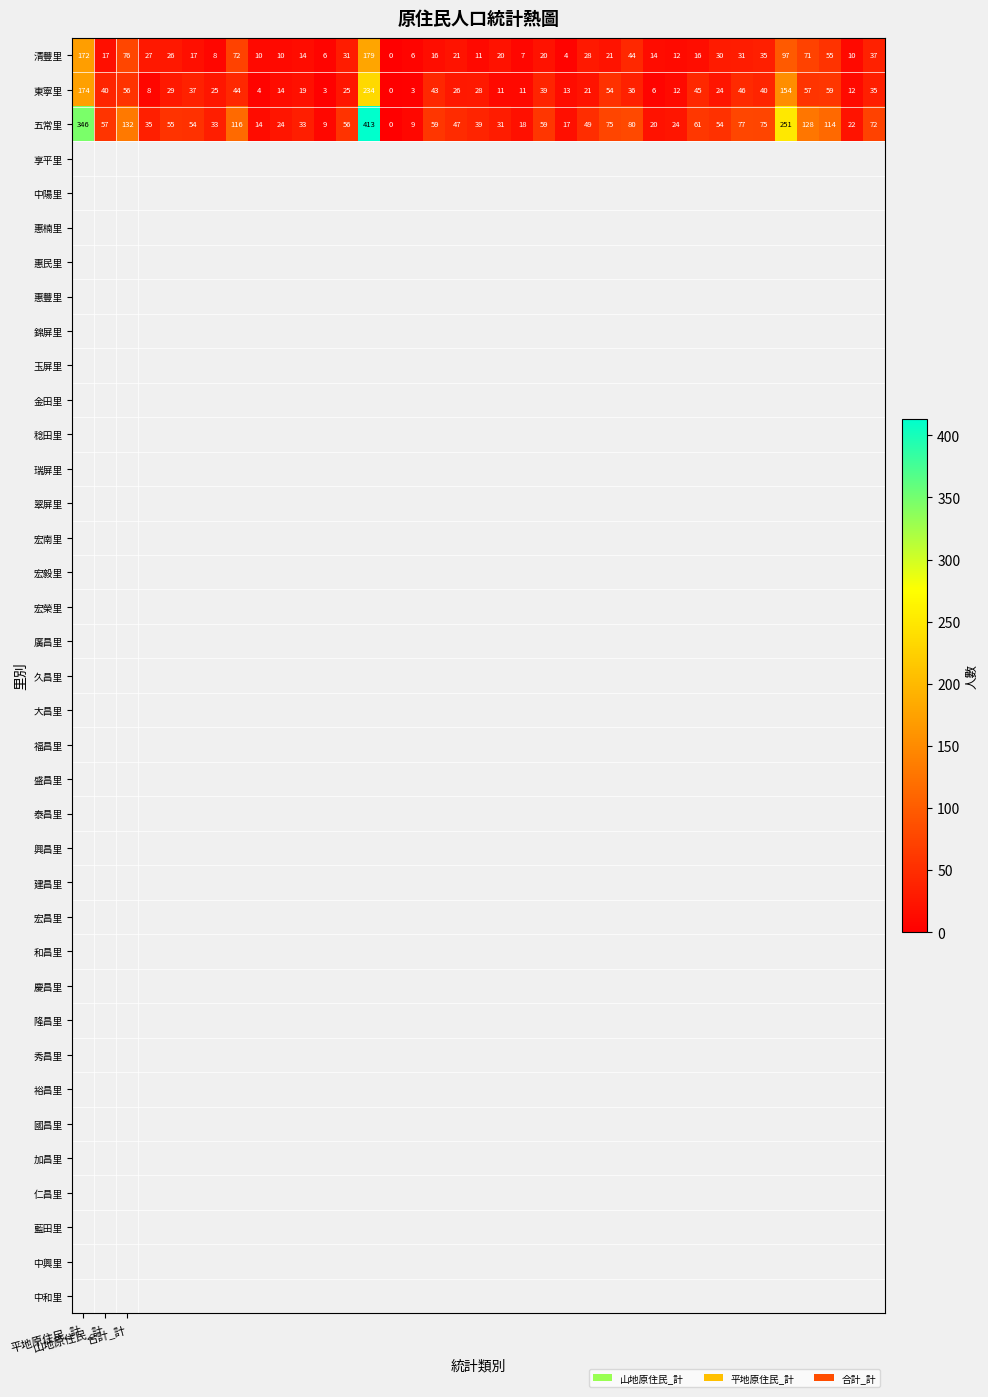

What is the maximum value shown in the chart?

413